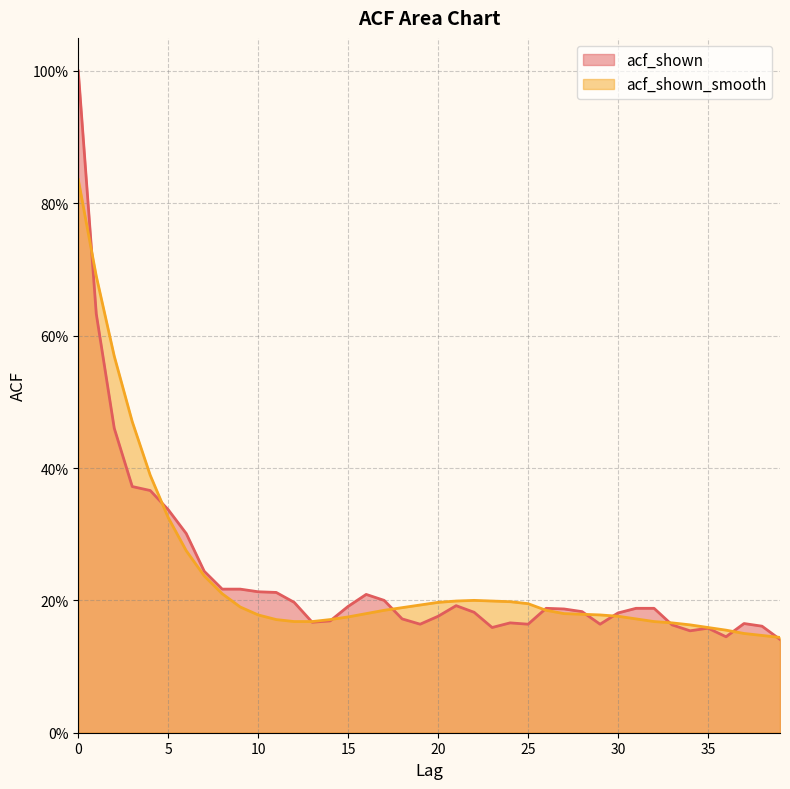

How many intersections are there between acf_shown and acf_shown_smooth?

11